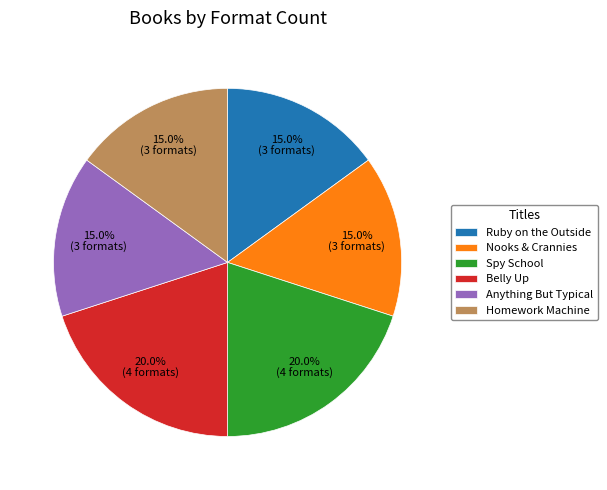

To the nearest percent, what is the combined percentage of Belly Up and Nooks & Crannies?

35%